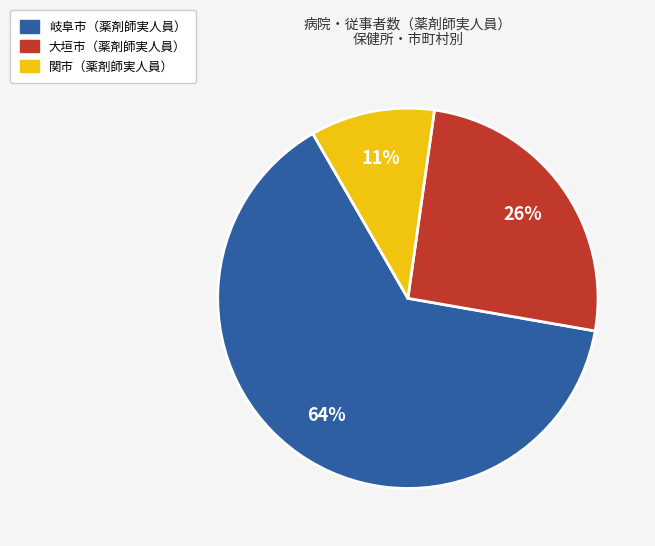

Combined, do 大垣市（薬剤師実人員） and 岐阜市（薬剤師実人員） account for over 50%?

Yes